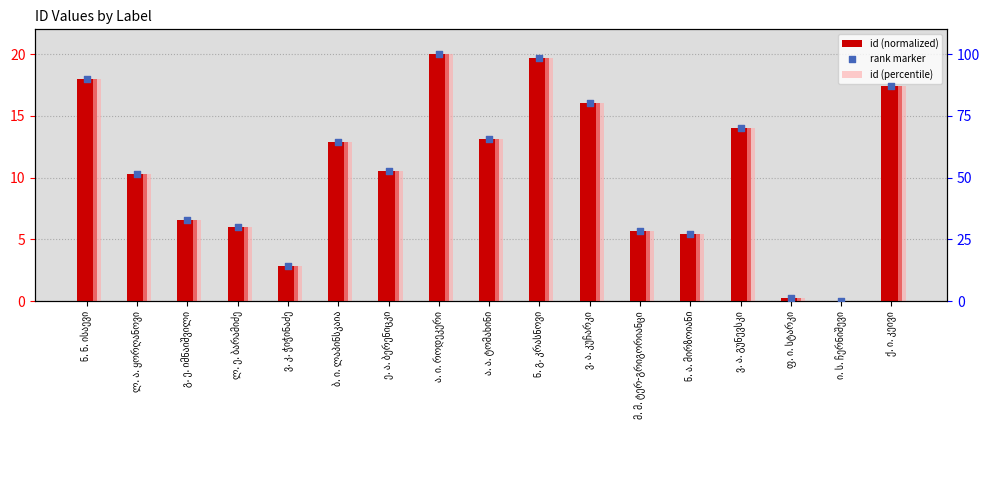

What is the total value across all series at მ. მ. ტერ-გრიგორიანცი?

62.9